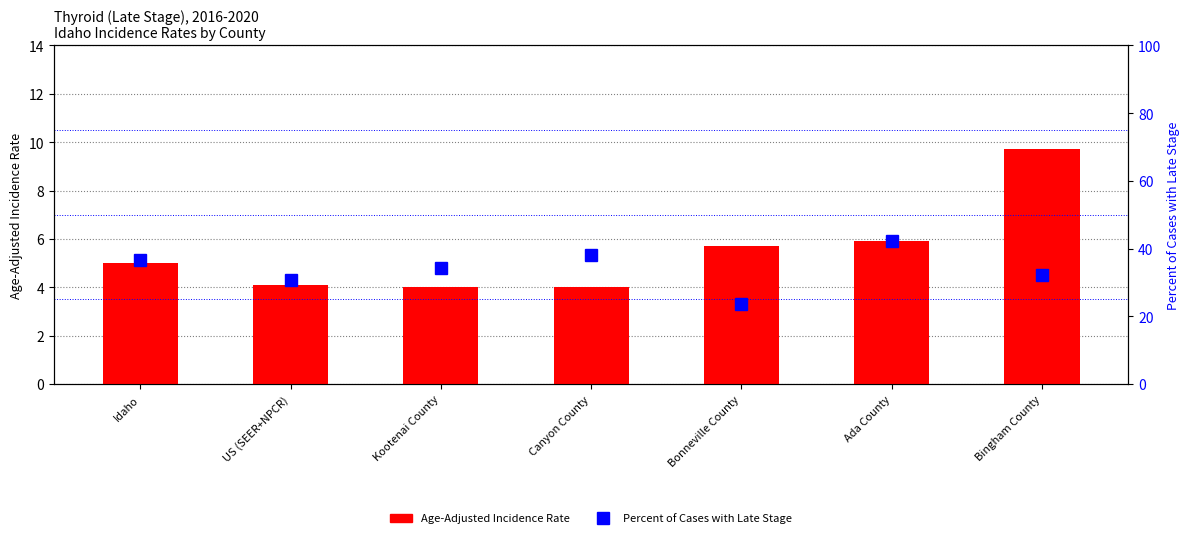

Which label corresponds to the largest value in the chart?

Ada County